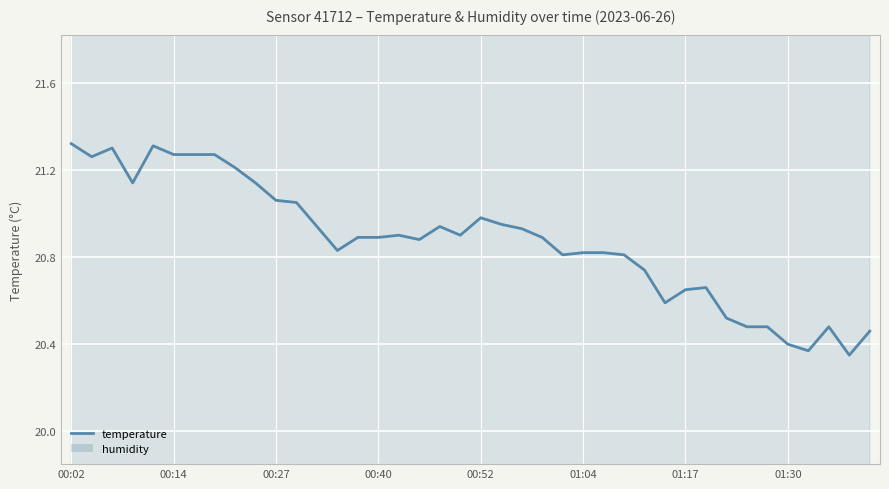

The chart shows a value of 20.9 at 00:40. True or false?

True